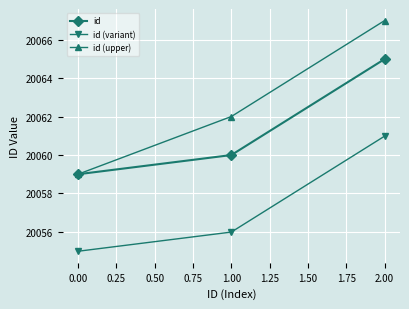

How many values in the id (upper) series are below 20062?

1